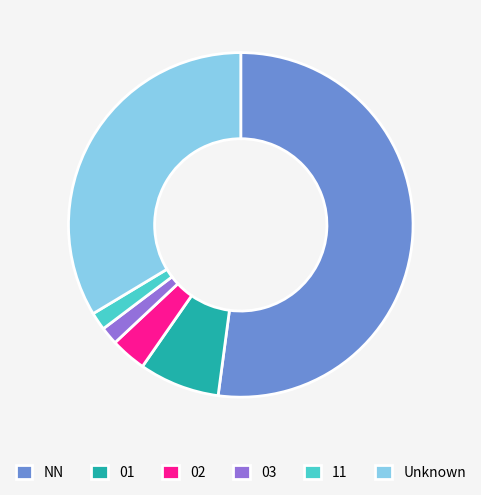

Combined, do 01 and NN account for over 50%?

Yes